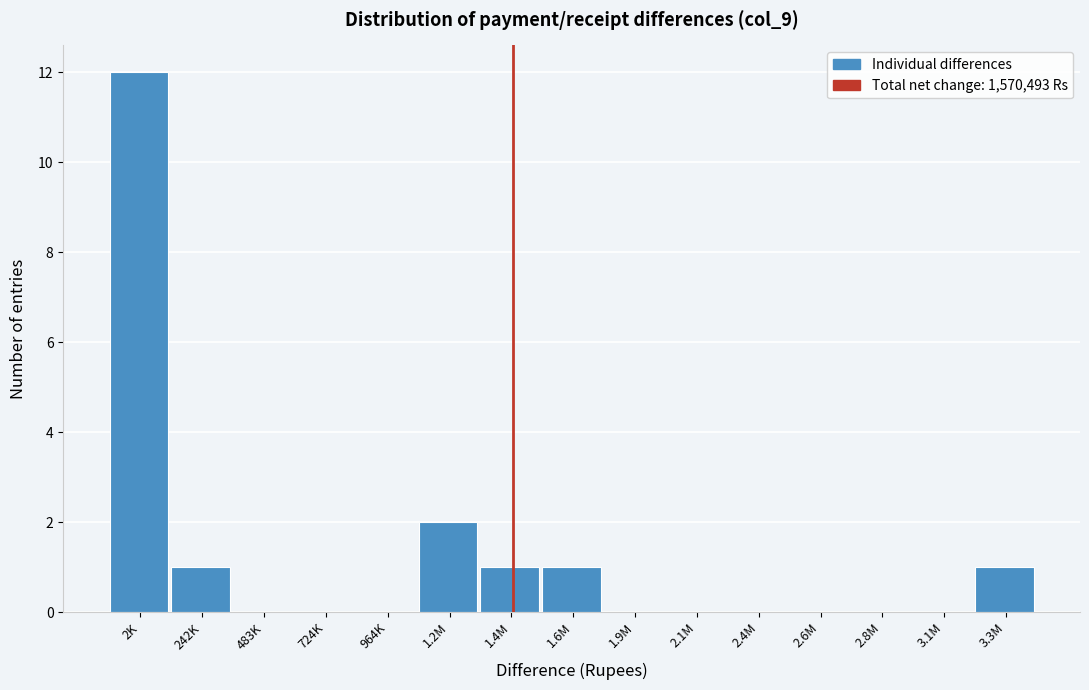

Reading right to left, what are all the values shown in this chart?

3.3M=1	3.1M=0	2.8M=0	2.6M=0	2.4M=0	2.1M=0	1.9M=0	1.6M=1	1.4M=1	1.2M=2	964K=0	724K=0	483K=0	242K=1	2K=12